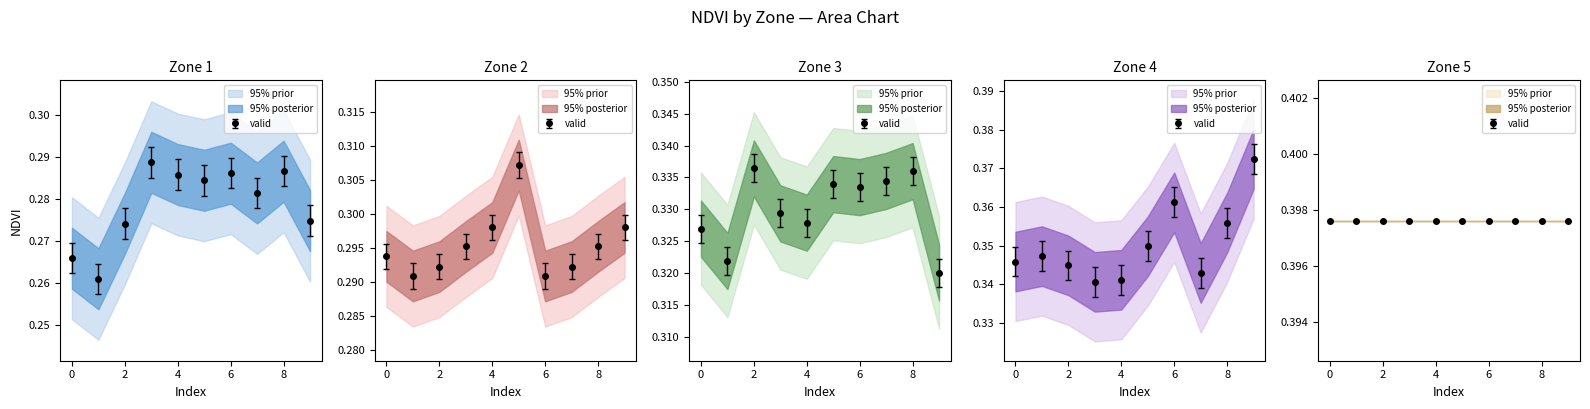

What is the spread (max minus min) of values at 7?

0.1